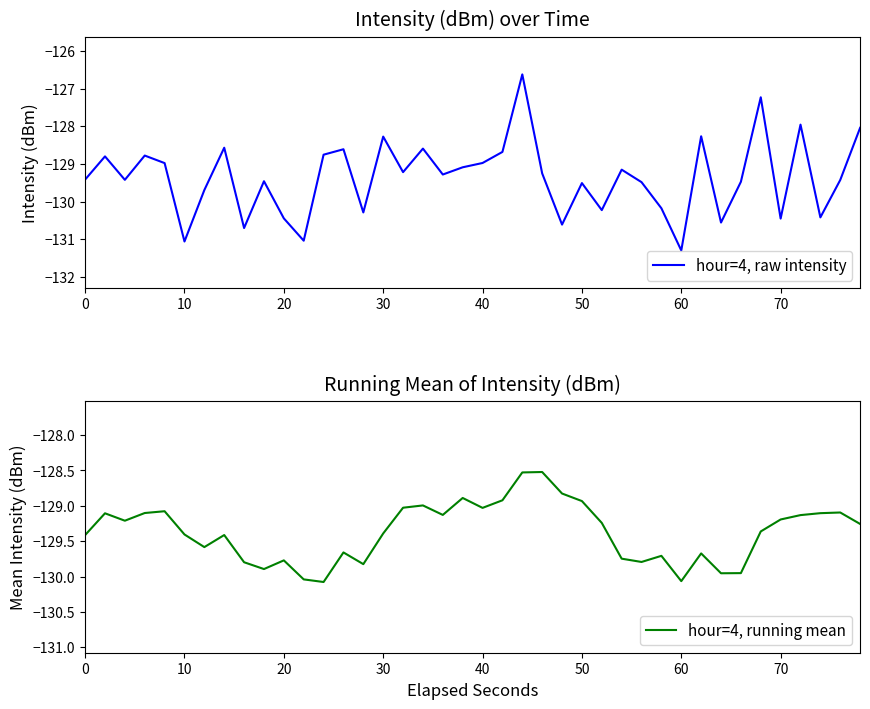

Reading right to left, transcribe all the data shown in this chart.

hour=4, raw intensity: -128.0	-129.4	-130.4	-128.0	-130.4	-127.2	-129.5	-130.6	-128.3	-131.3	-130.2	-129.5	-129.1	-130.2	-129.5	-130.6	-129.2	-126.6	-128.7	-129.0	-129.1	-129.3	-128.6	-129.2	-128.3	-130.3	-128.6	-128.8	-131.0	-130.4	-129.5	-130.7	-128.6	-129.7	-131.1	-129.0	-128.8	-129.4	-128.8	-129.4
hour=4, running mean: -129.3	-129.1	-129.1	-129.1	-129.2	-129.4	-130.0	-130.0	-129.7	-130.1	-129.7	-129.8	-129.7	-129.2	-128.9	-128.8	-128.5	-128.5	-128.9	-129.0	-128.9	-129.1	-129.0	-129.0	-129.4	-129.8	-129.7	-130.1	-130.0	-129.8	-129.9	-129.8	-129.4	-129.6	-129.4	-129.1	-129.1	-129.2	-129.1	-129.4